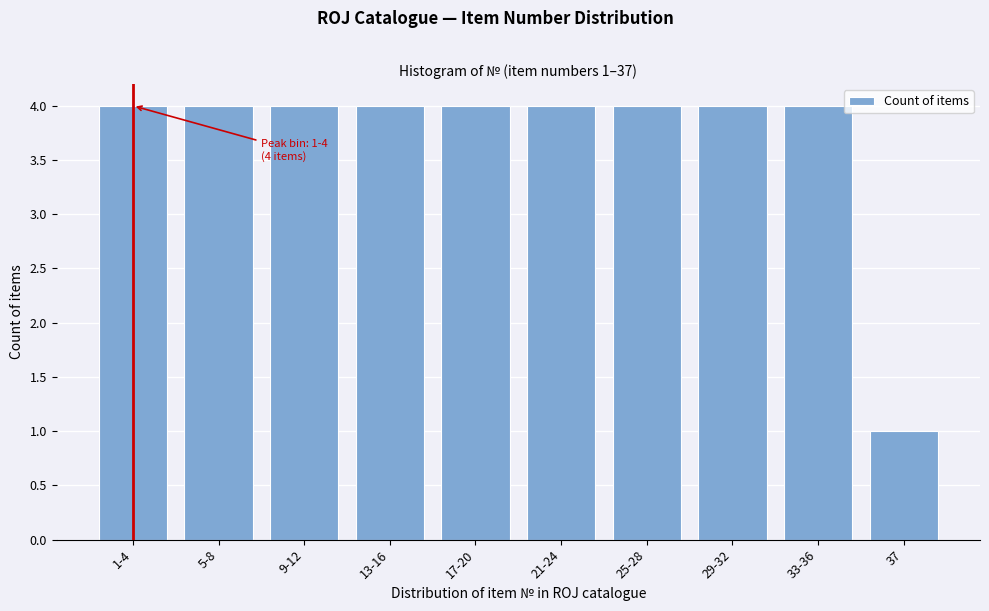

Reading left to right, what are all the values shown in this chart?

4	4	4	4	4	4	4	4	4	1